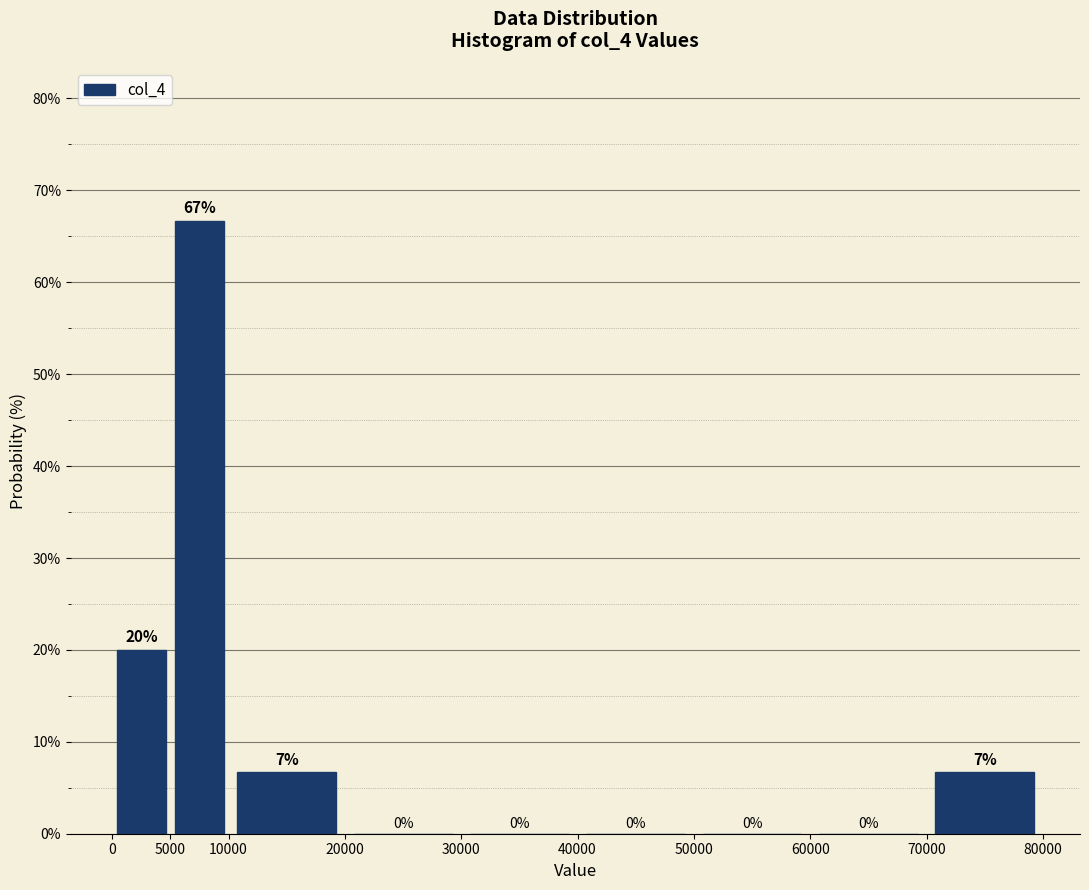

Over which range of the x-axis is the bar tallest?

5000 to 10000